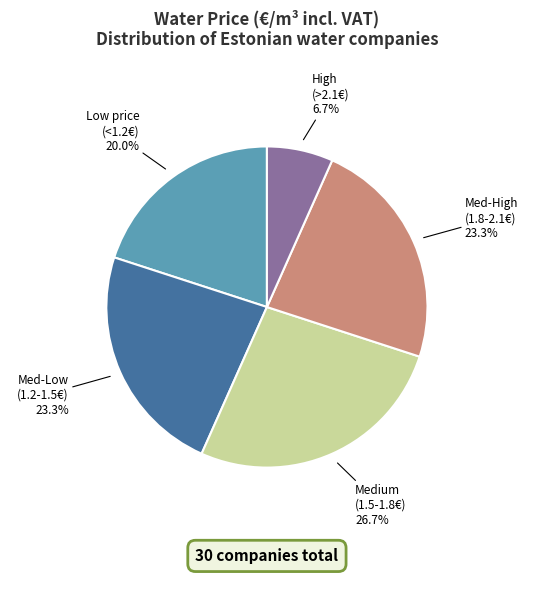

What percentage is NOT represented by High (>2.1€)?

93.3%